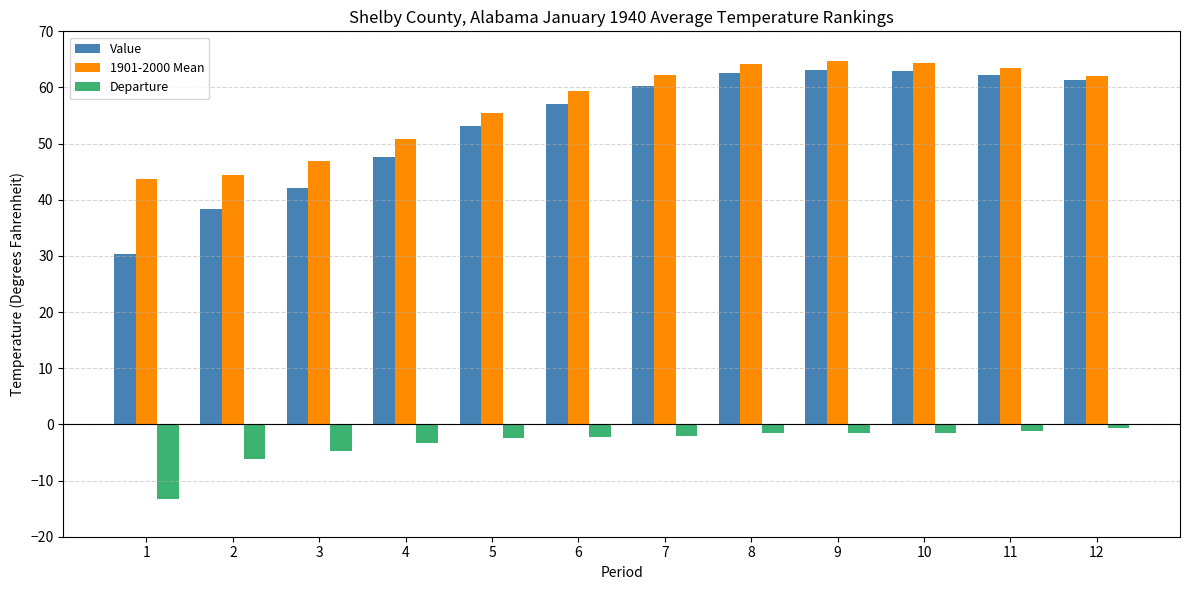

What is the value of the 1901-2000 Mean bar at the 12th from the left?

62.0